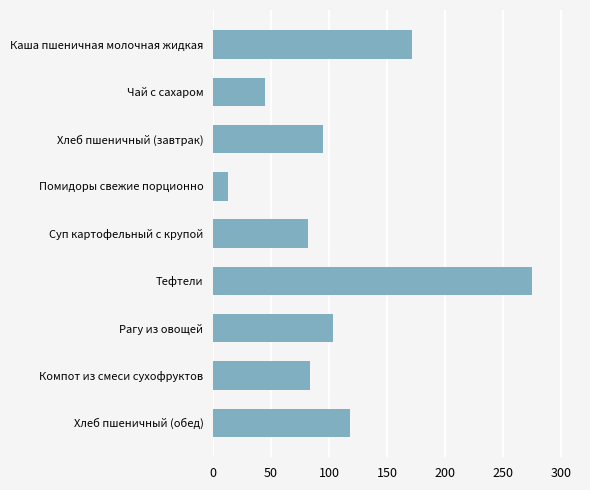

Reading top to bottom, list all the values displayed in this chart.

171.5	44.7	94.4	12.8	82.0	275.0	103.1	83.7	118.0